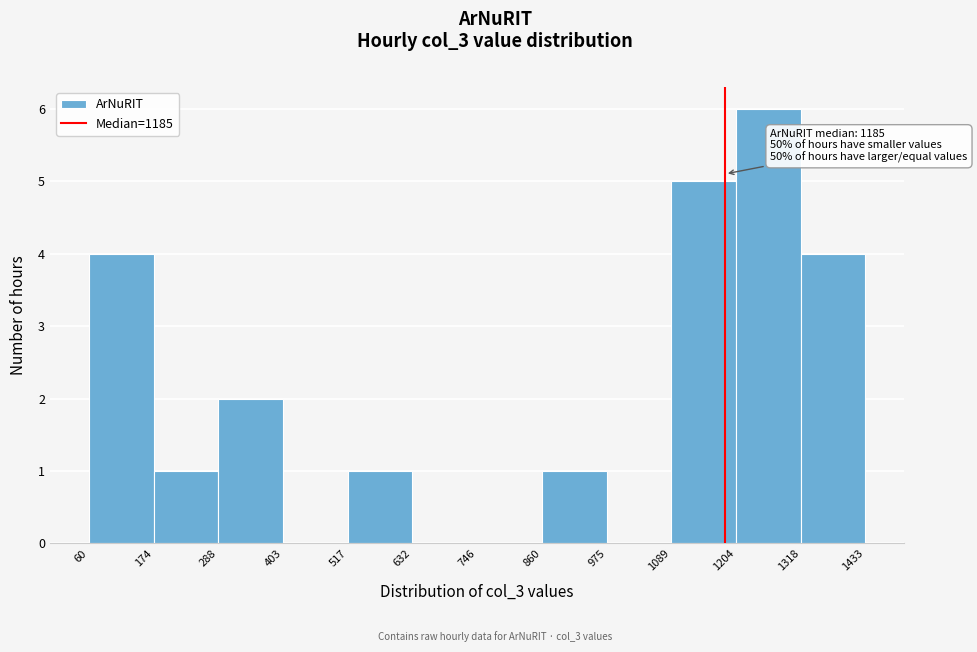

Over which range of the x-axis is the bar tallest?

1204 to 1318